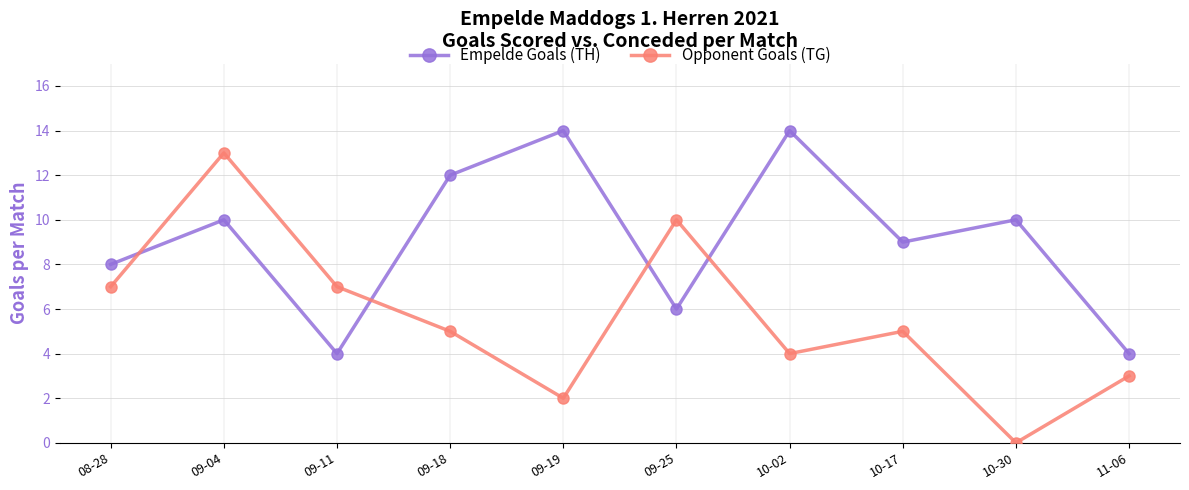

Rank the series by their maximum value, from highest to lowest.

Empelde Goals (TH), Opponent Goals (TG)